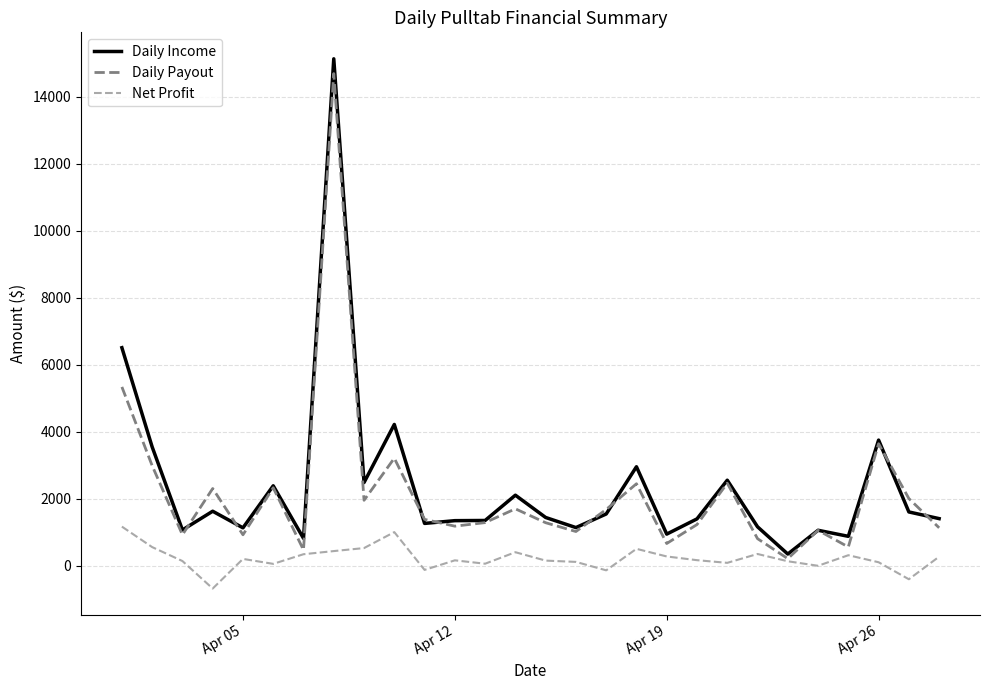

Does the chart display data point markers on the line(s)?

No